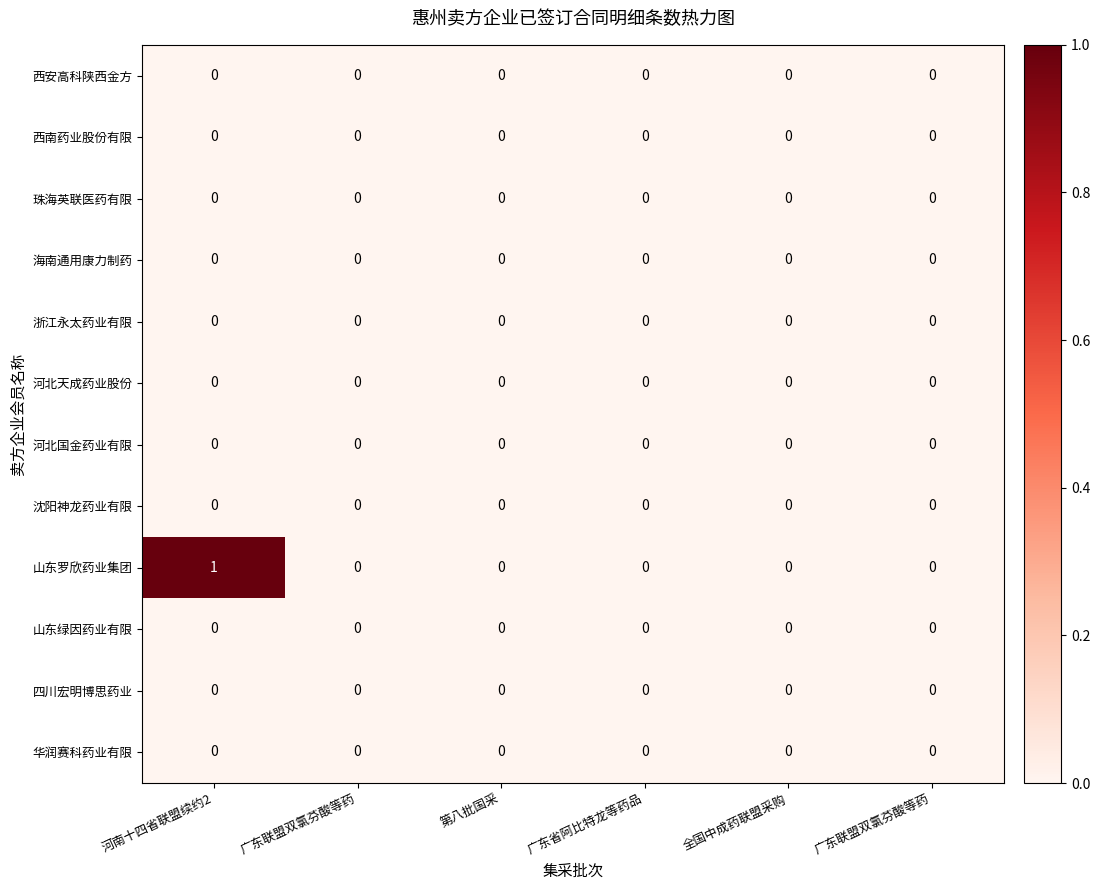

How many categories are shown in the chart?

6